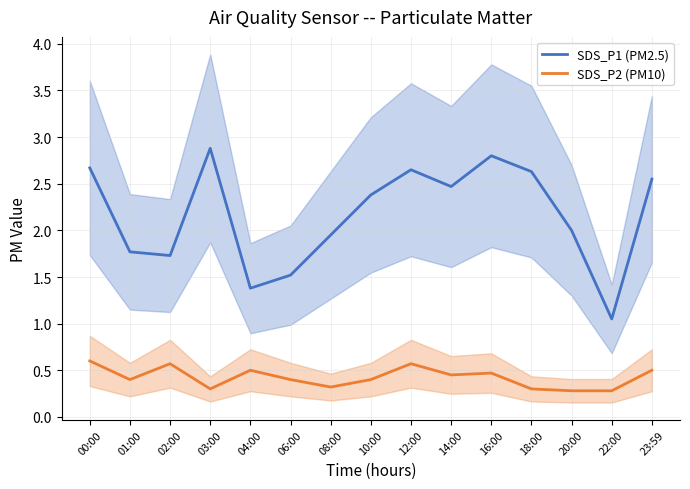

Where is the first local maximum for SDS_P2 (PM10)?

02:00